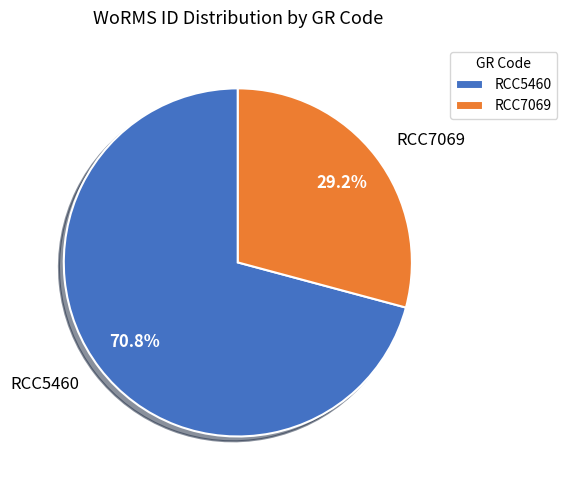

Which slice is the smallest?

RCC7069